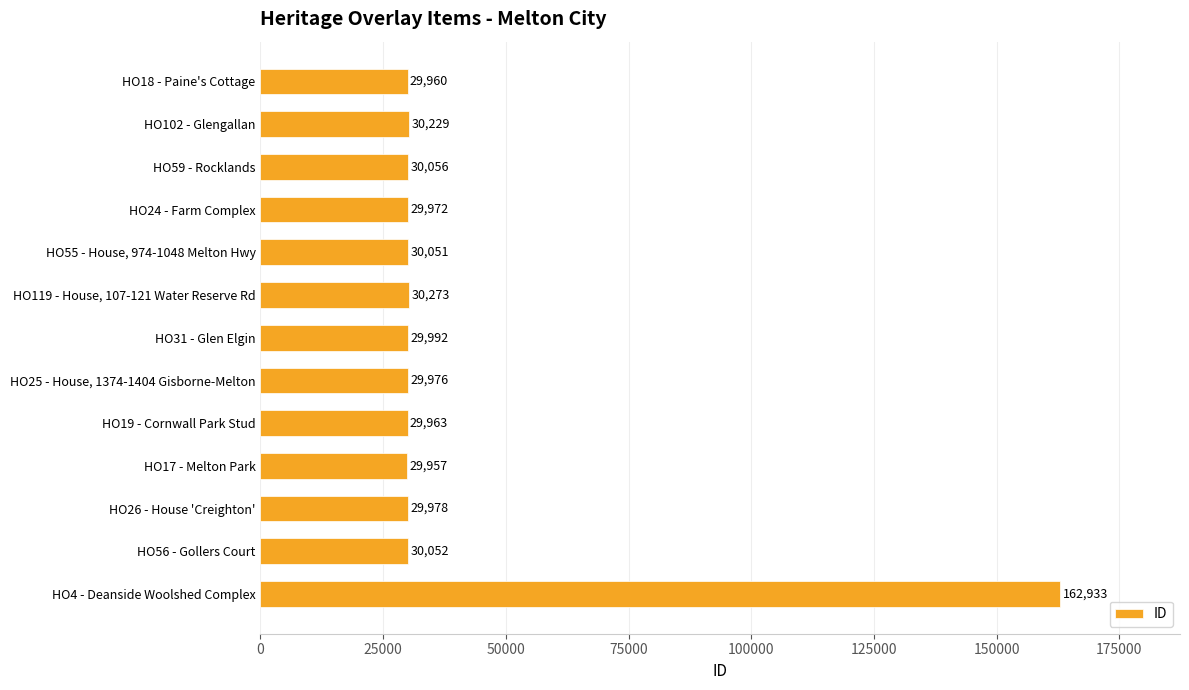

What is the label of the 13th bar from the bottom?

HO18 - Paine's Cottage